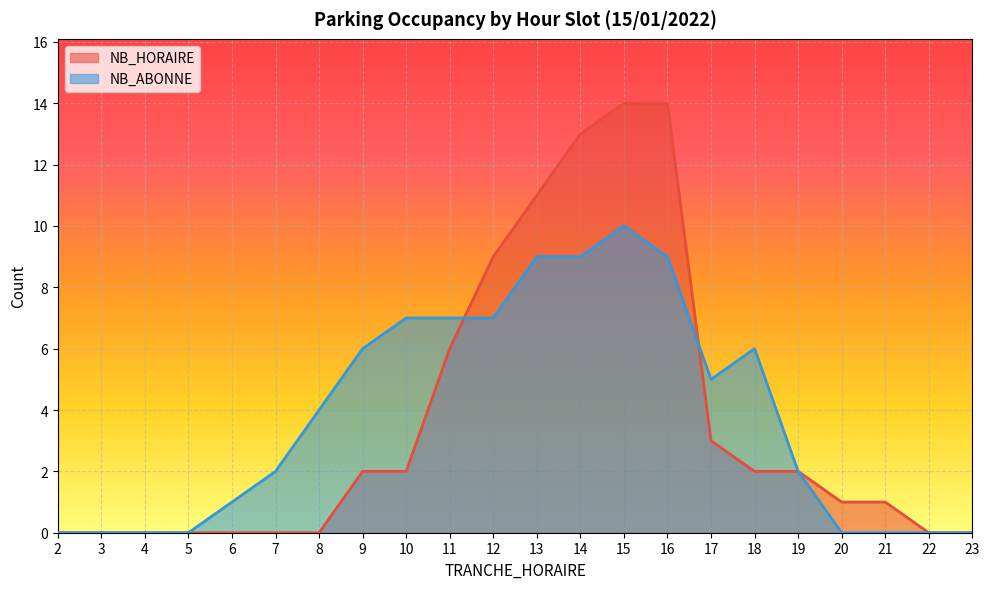

How many lines are shown in the chart?

2